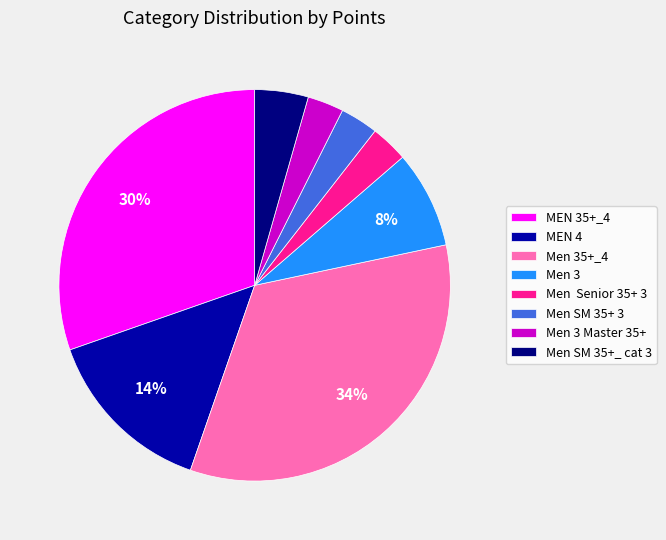

Does MEN 4 represent more than half of the total?

No